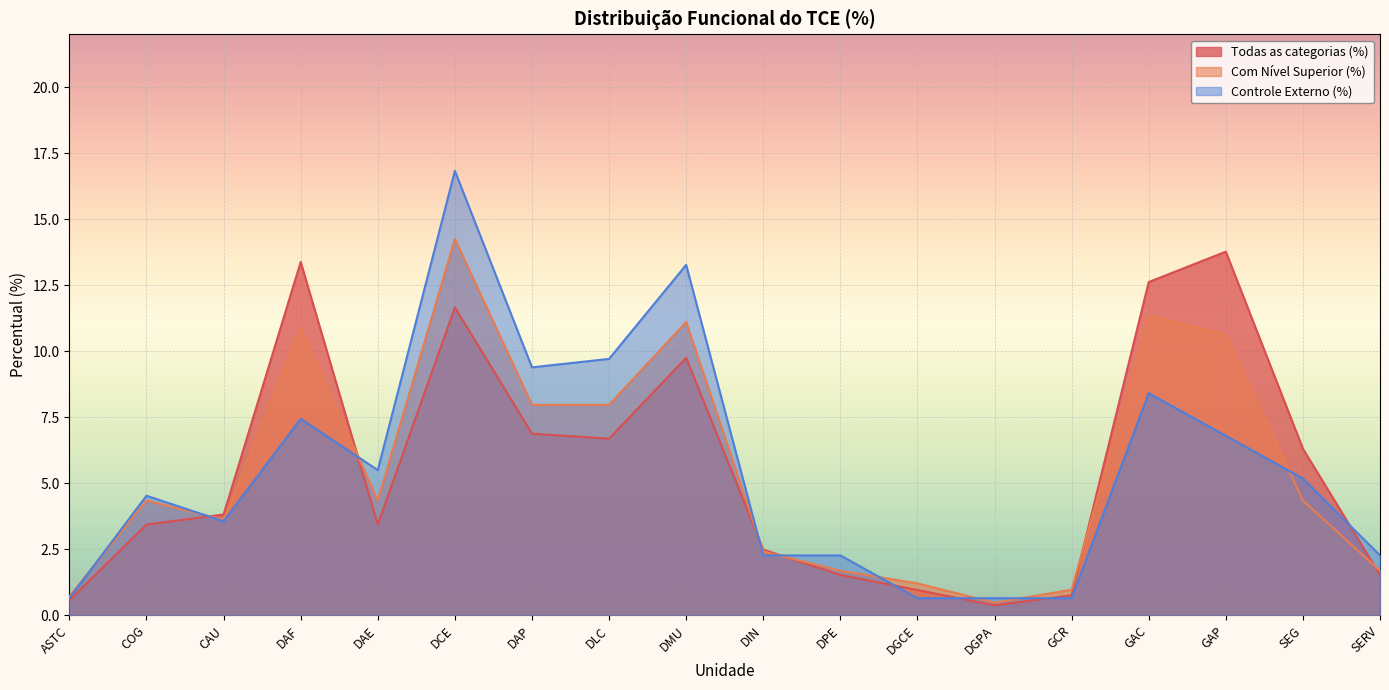

How many lines are shown in the chart?

3